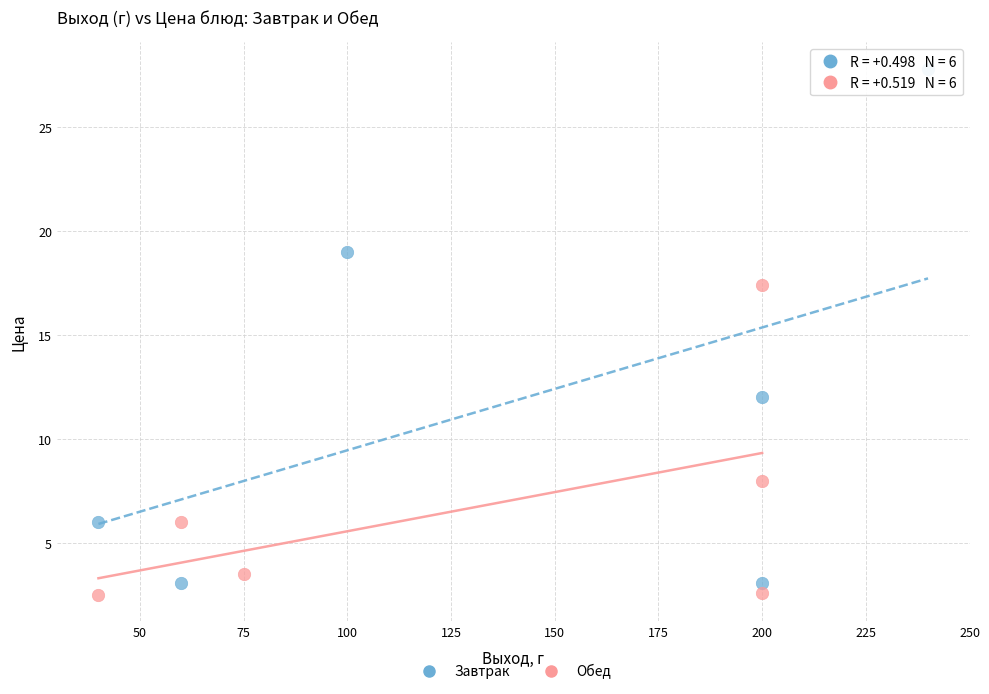

Which series has the largest Y range (max minus min)?

Завтрак